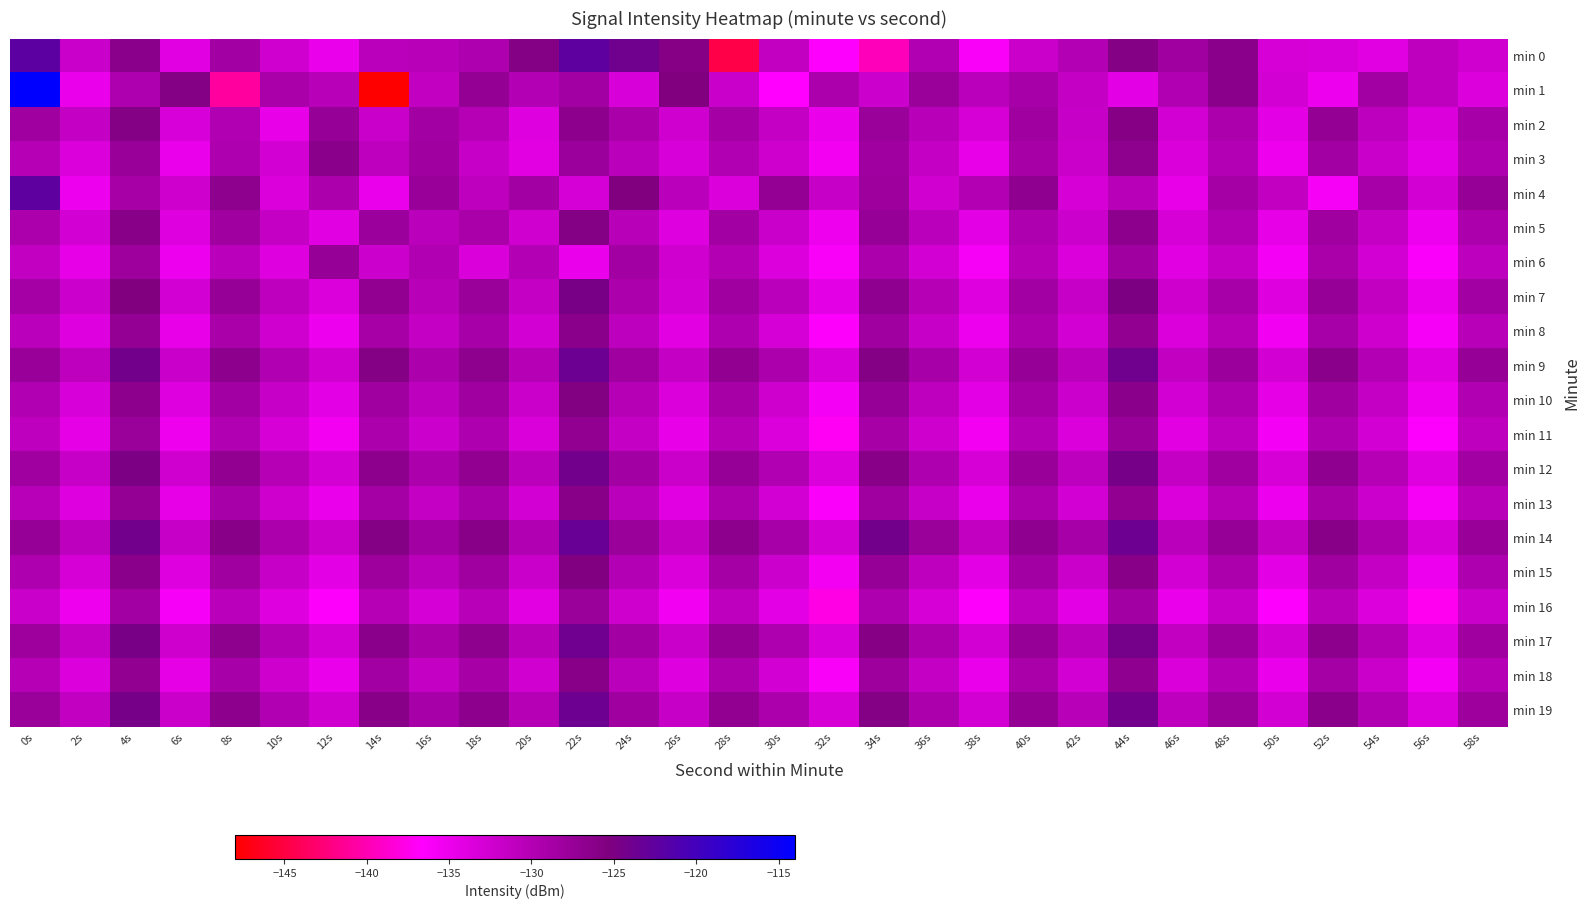

Which series has the largest range (max minus min)?

min 1